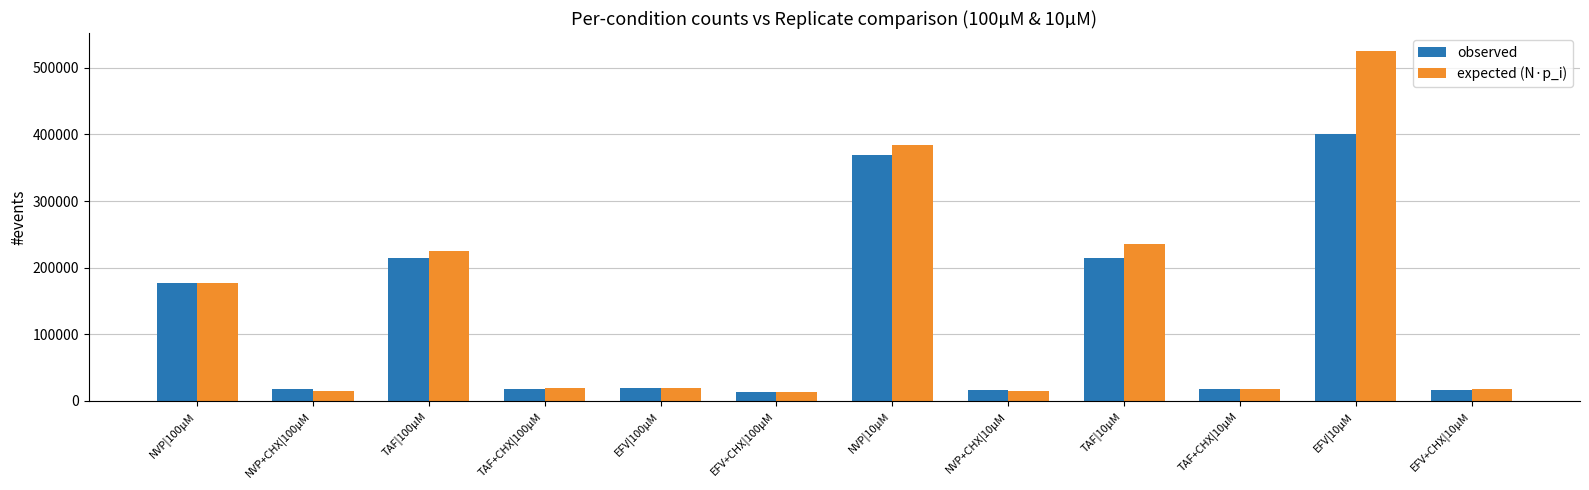

Which series changed the most between EFV|100µM and EFV|10µM?

expected (N·p_i)